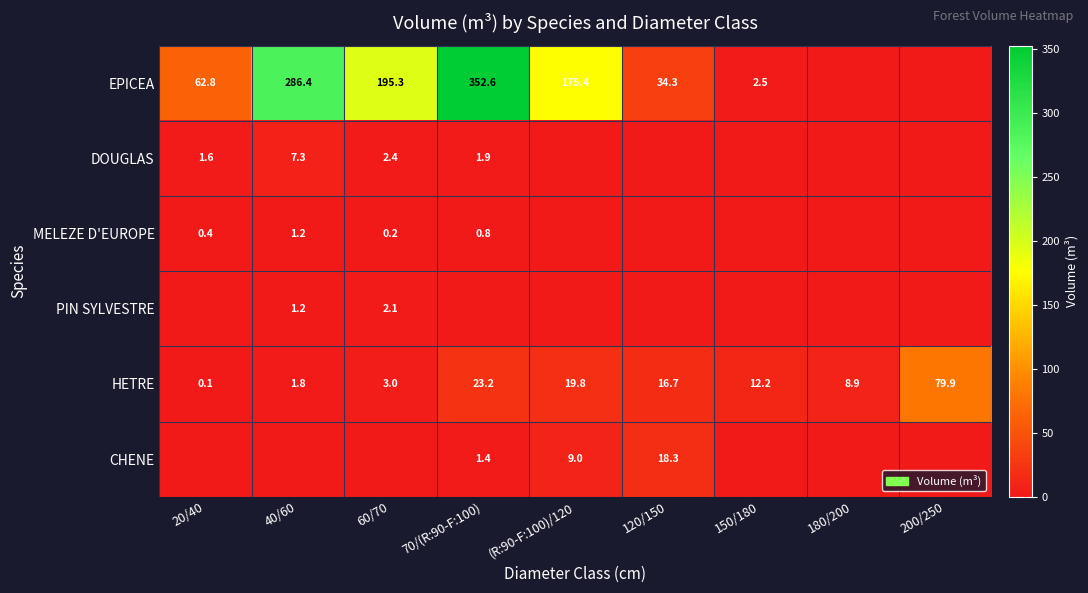

At which category is the sum across all series the highest?

70/(R:90-F:100)